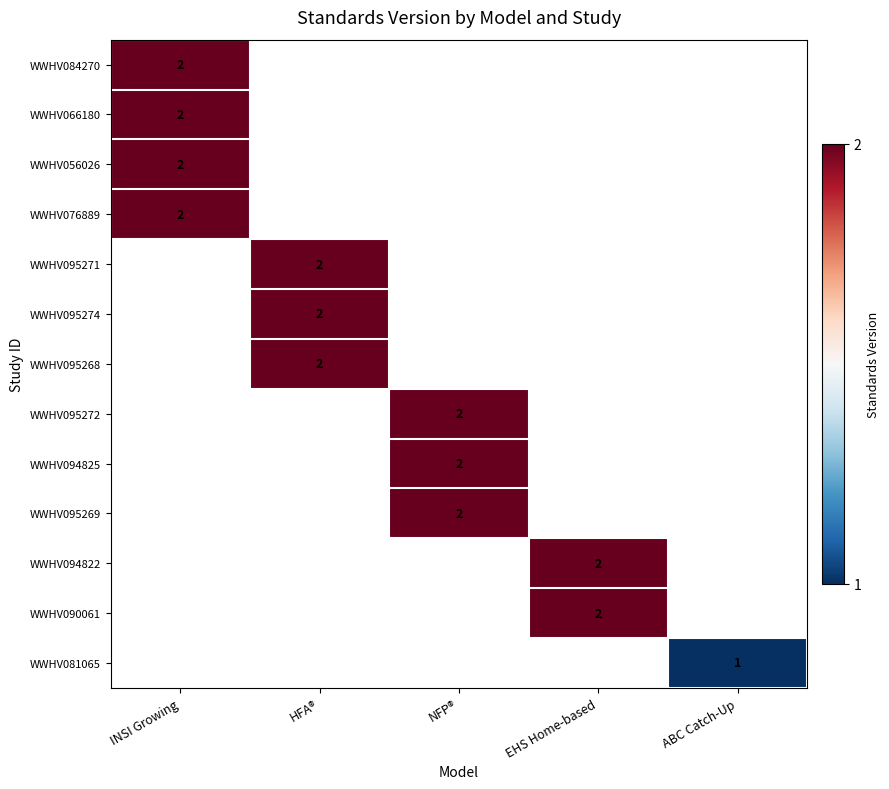

True or false: WWHV095272 has a value of 1 at NFP®.

False